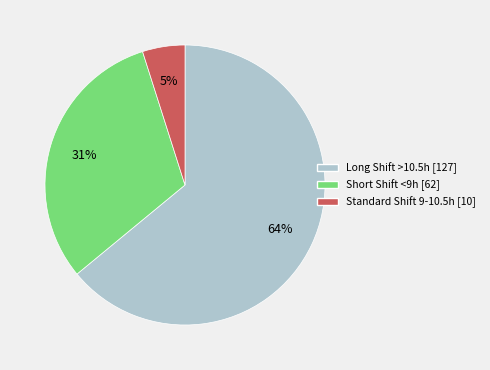

To the nearest percent, what is the difference between the largest and smallest slice percentages?

59%